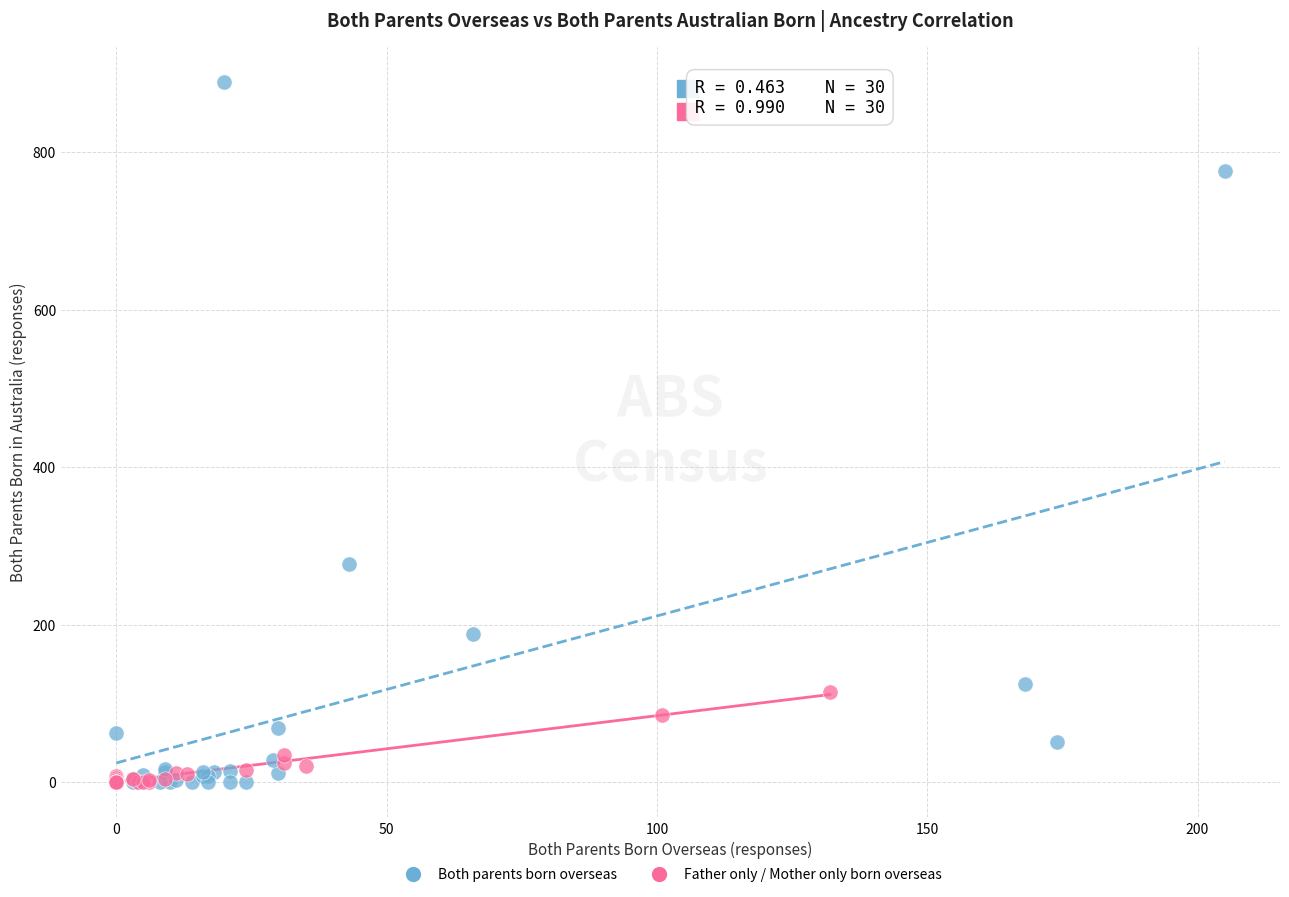

Which series has the largest Y range (max minus min)?

Both parents born overseas